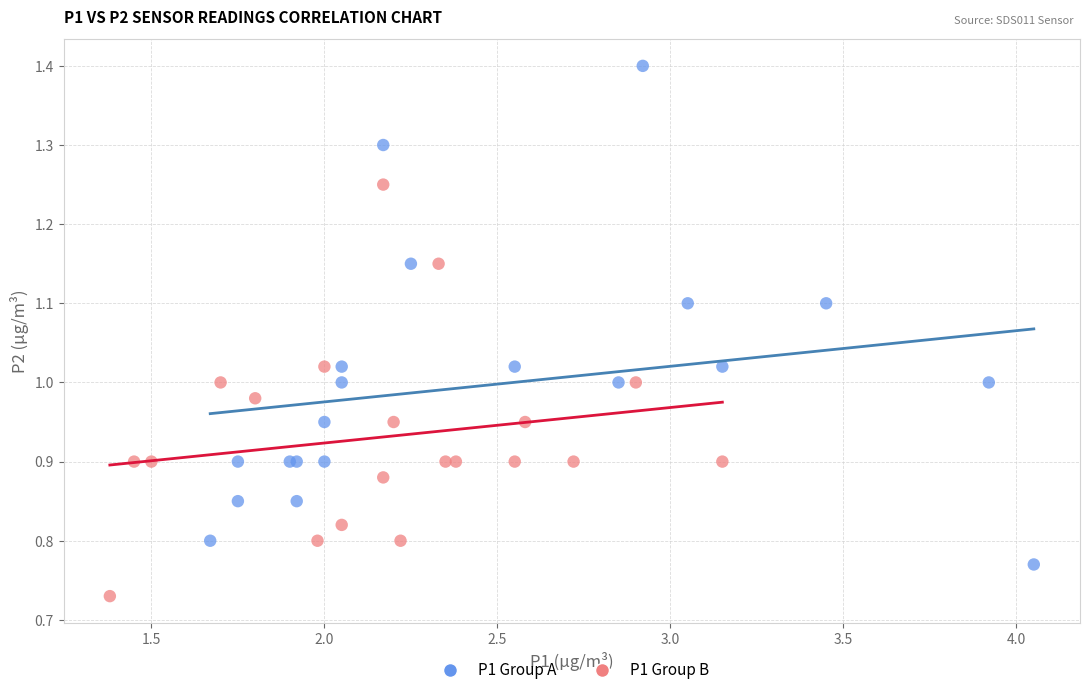

Which series contains the lowest Y value?

P1 Group B